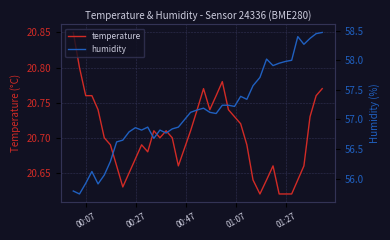

Count the number of categories in the chart.

40